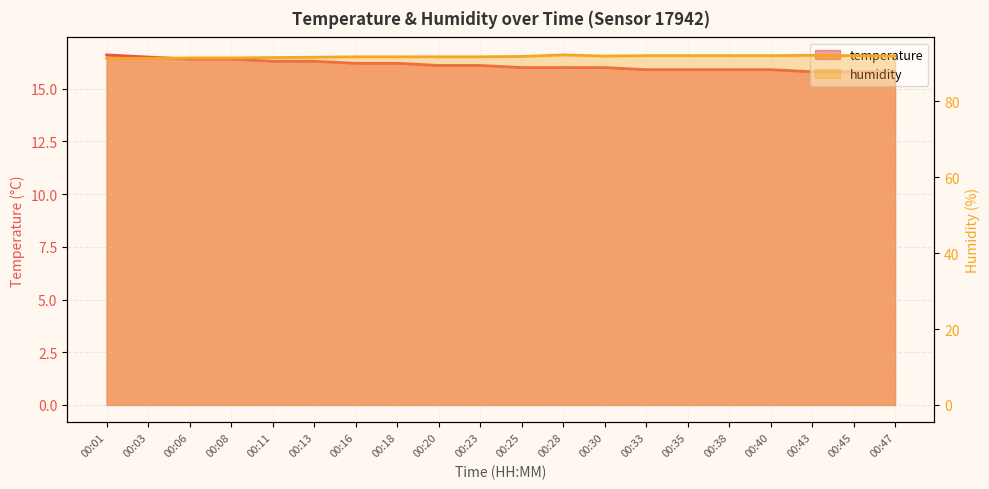

At 00:33, list the series in order from smallest to largest.

temperature, humidity